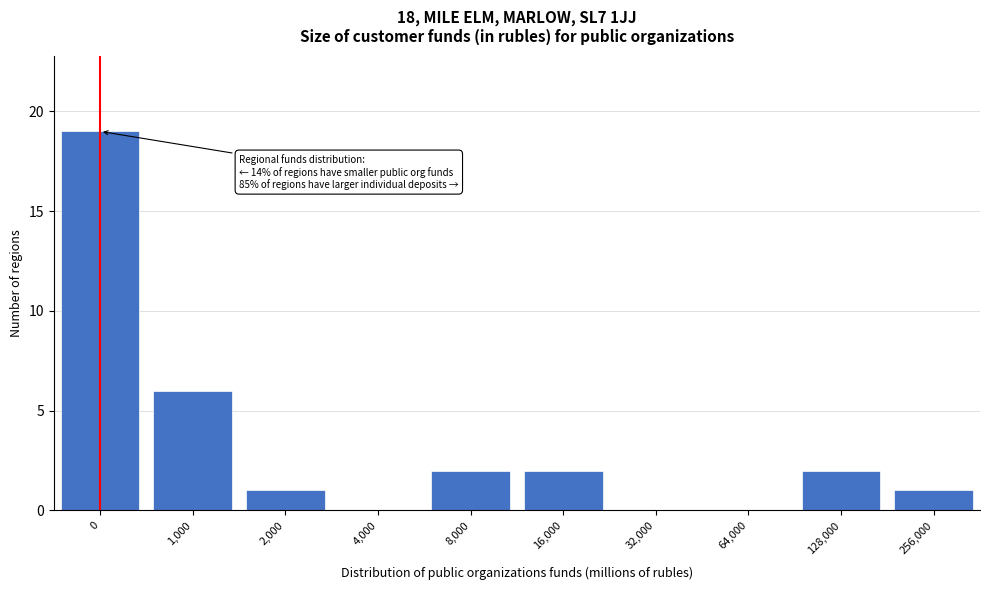

Reading right to left, list all the values displayed in this chart.

256,000=1	128,000=2	64,000=0	32,000=0	16,000=2	8,000=2	4,000=0	2,000=1	1,000=6	0=19